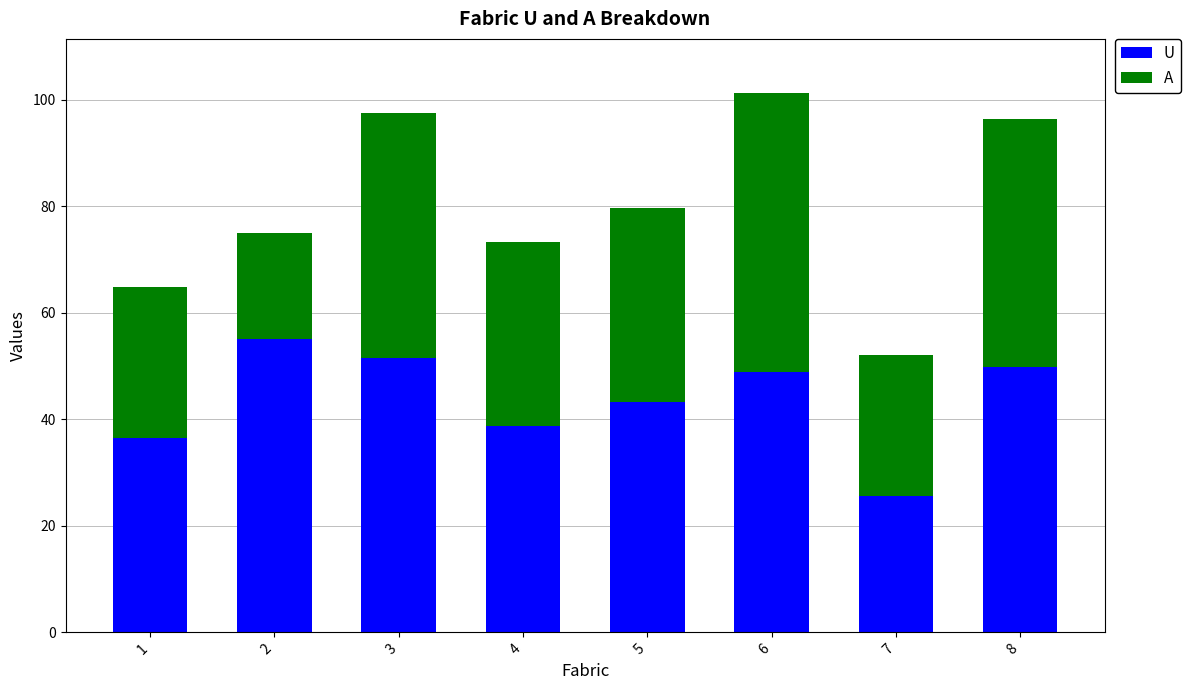

What are all the series names shown in the legend?

U, A